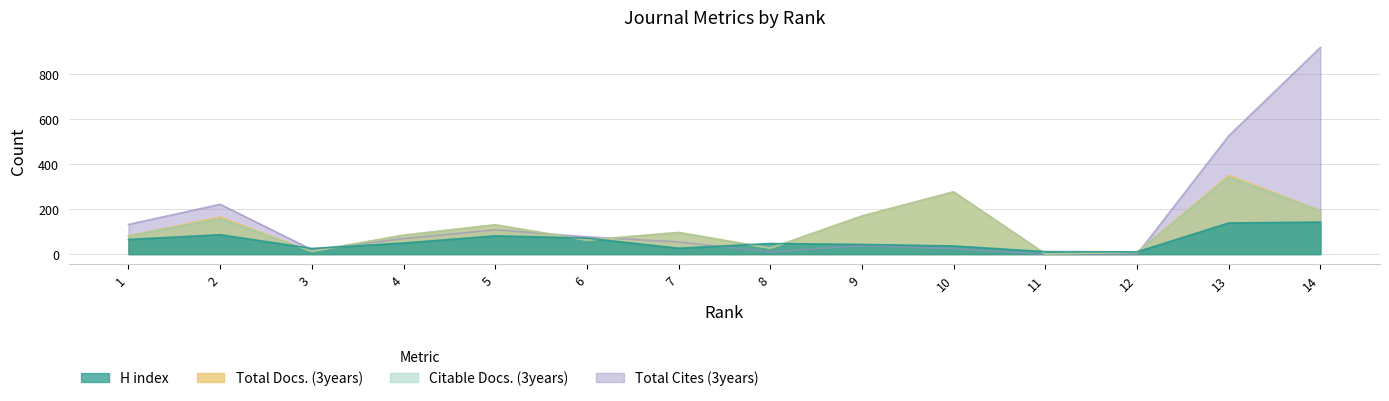

At which category does the chart reach its peak across all series?

14